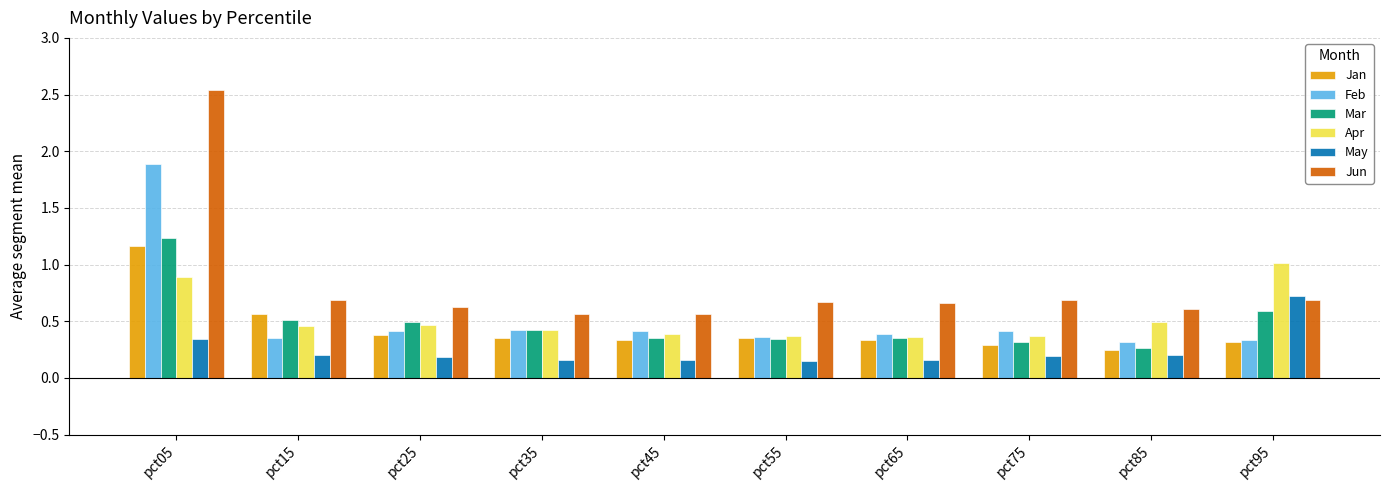

True or false: Mar has a value of 0.3 at pct25.

False